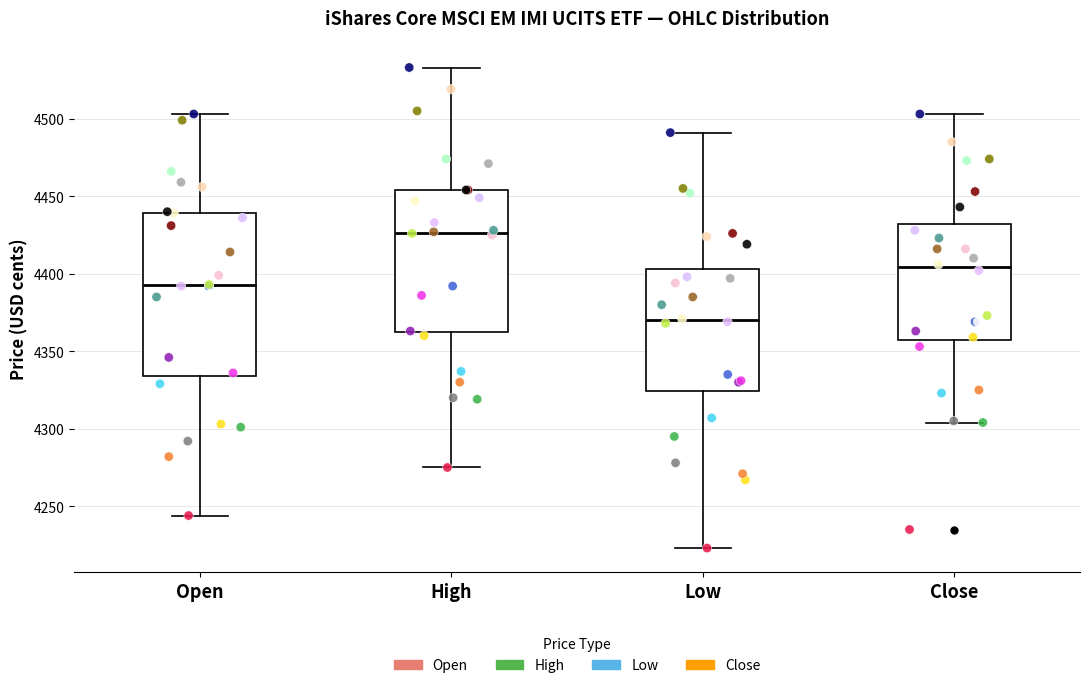

Where is the lower edge of the box for High on the y-axis? The values are not printed on the chart, so give them approximately, as read against the axis.

4360